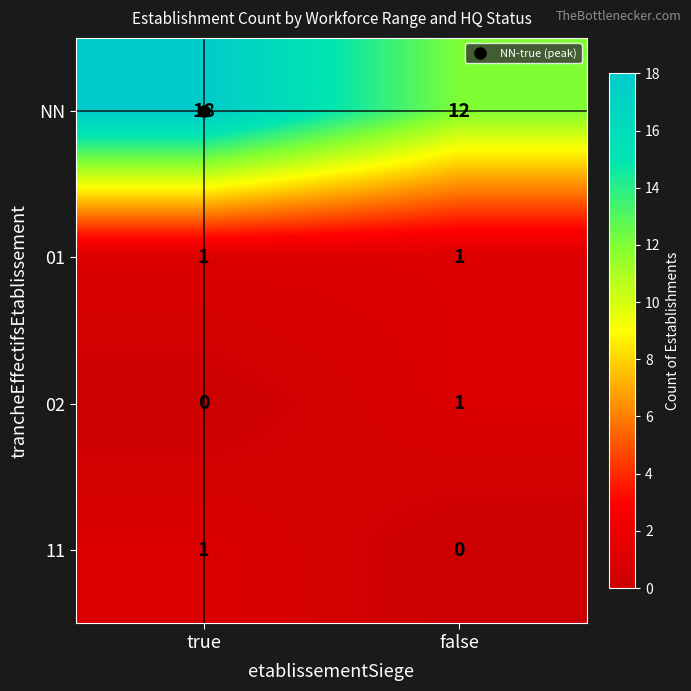

What is the difference between the highest and lowest values at true?

18